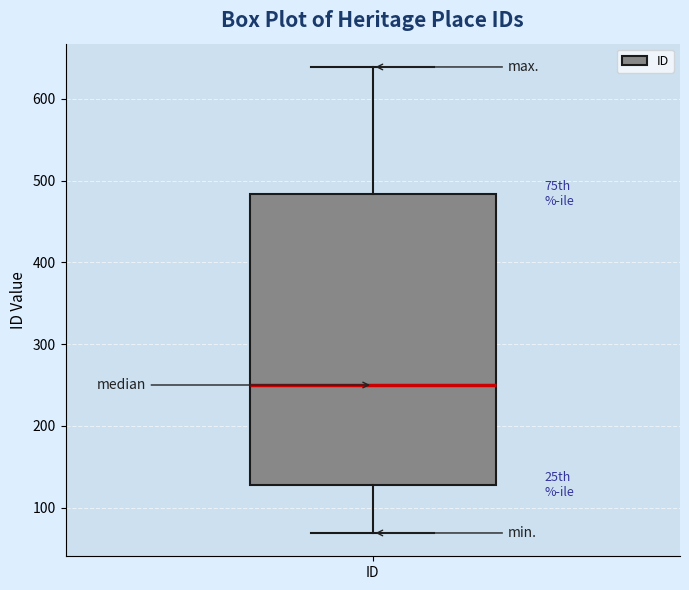

Where is the lower edge of the box for ID on the y-axis? The values are not printed on the chart, so give them approximately, as read against the axis.

130